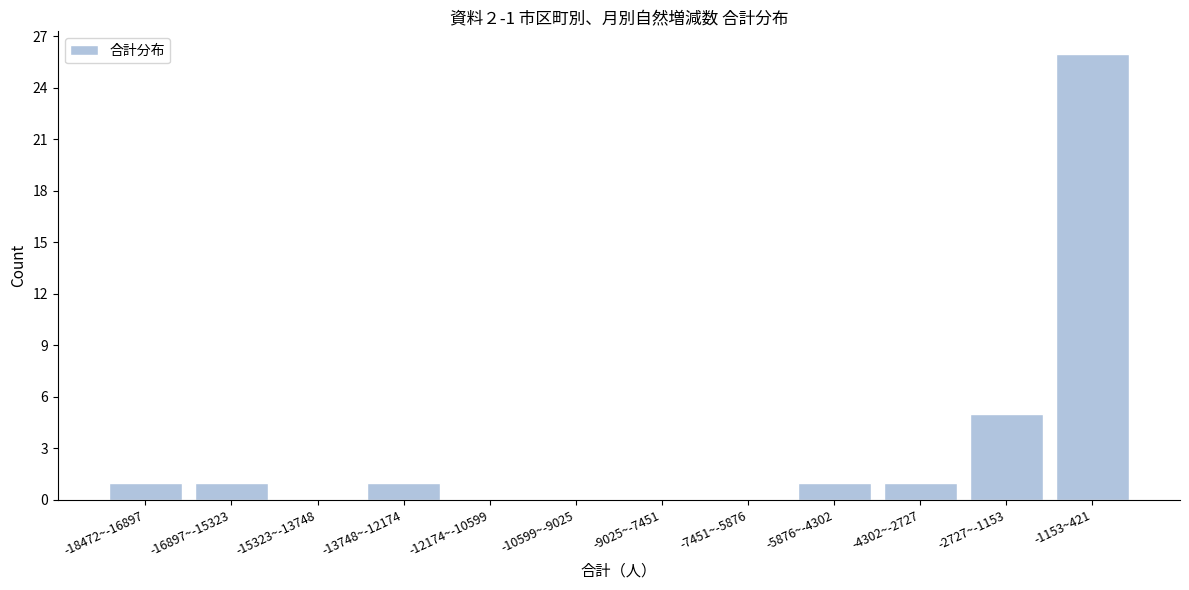

Reading left to right, extract all data points from this chart.

-18472~-16897=1	-16897~-15323=1	-15323~-13748=0	-13748~-12174=1	-12174~-10599=0	-10599~-9025=0	-9025~-7451=0	-7451~-5876=0	-5876~-4302=1	-4302~-2727=1	-2727~-1153=5	-1153~421=26